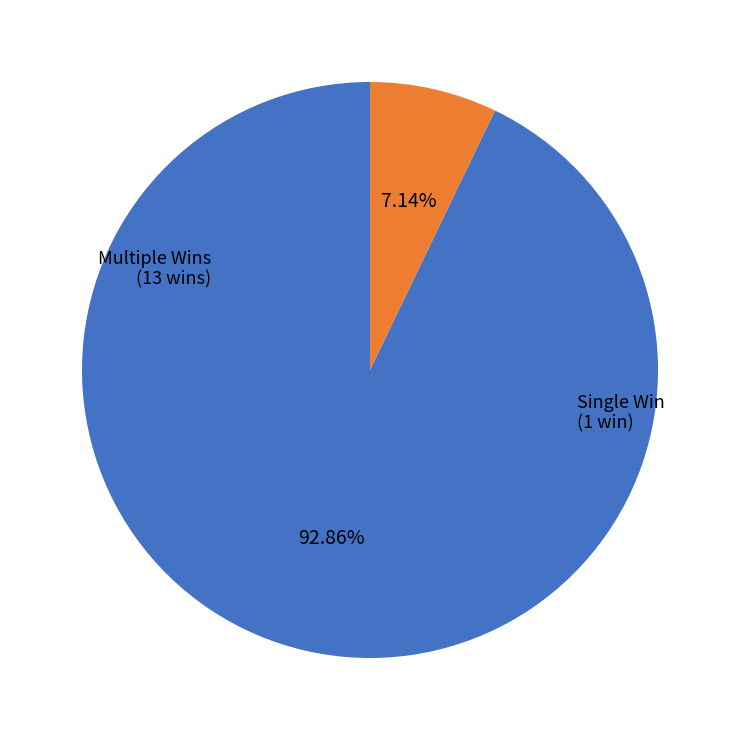

Which slice is the smallest?

Single Win